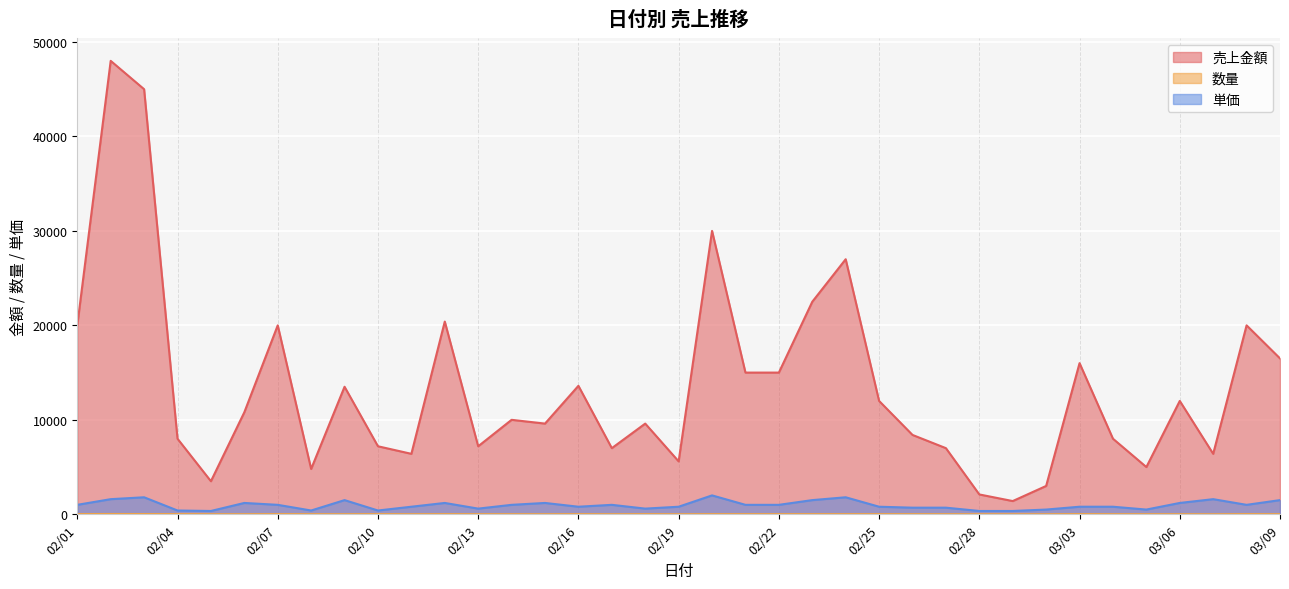

How many data points in 数量 are less than 12?

17